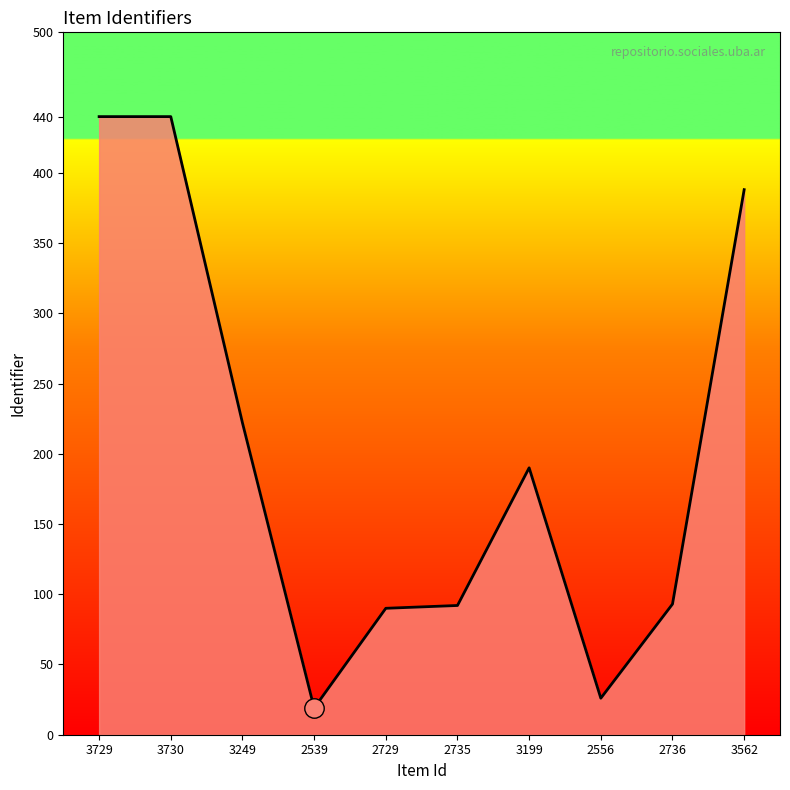

What value does the data have at 3249, to the nearest 50?

200